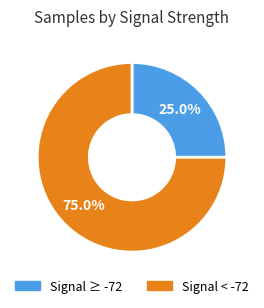

Is there a majority slice in this chart?

Yes